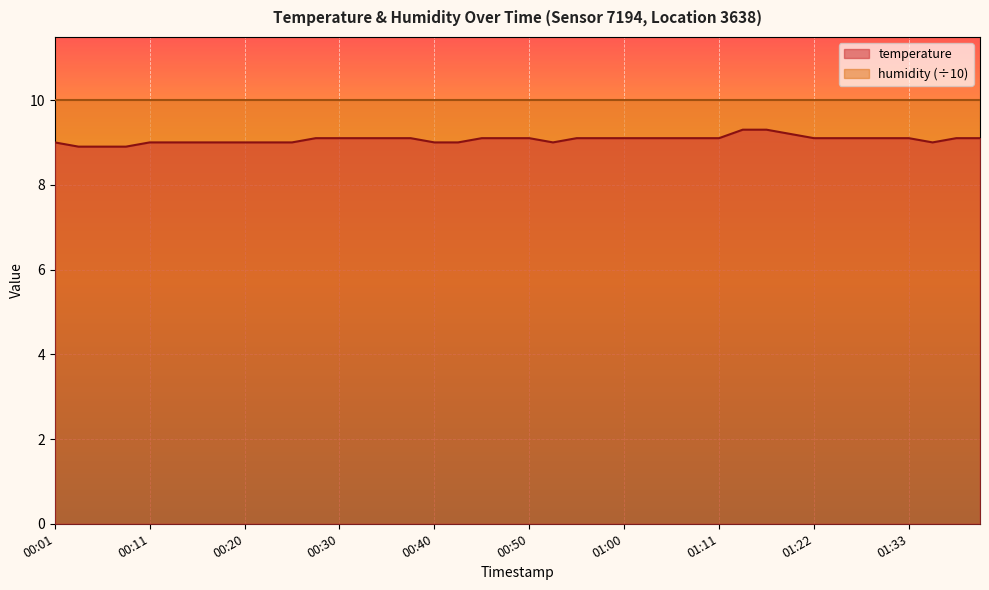

What is the sum of all values?

362.7